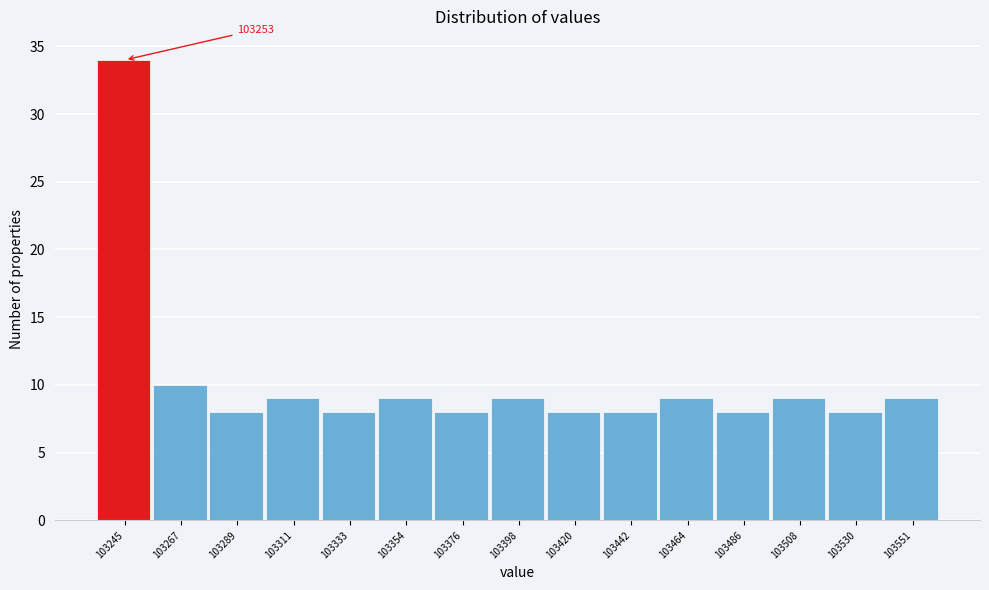

Reading left to right, what are all the values shown in this chart?

34	10	8	9	8	9	8	9	8	8	9	8	9	8	9